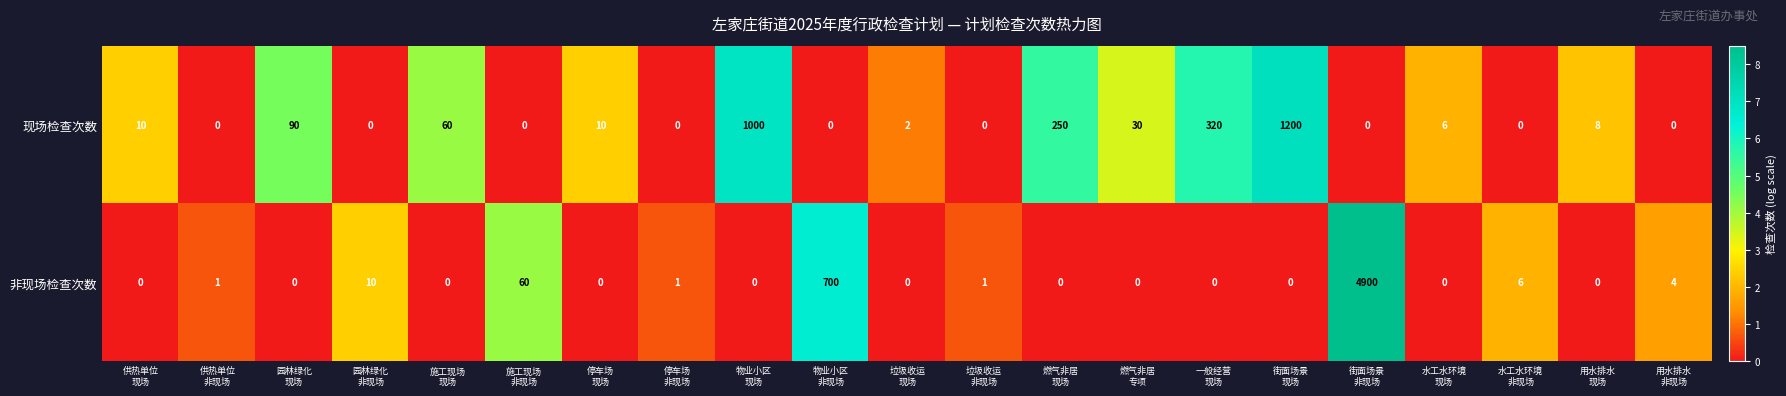

Rank the series by their maximum value, from highest to lowest.

非现场检查次数, 现场检查次数